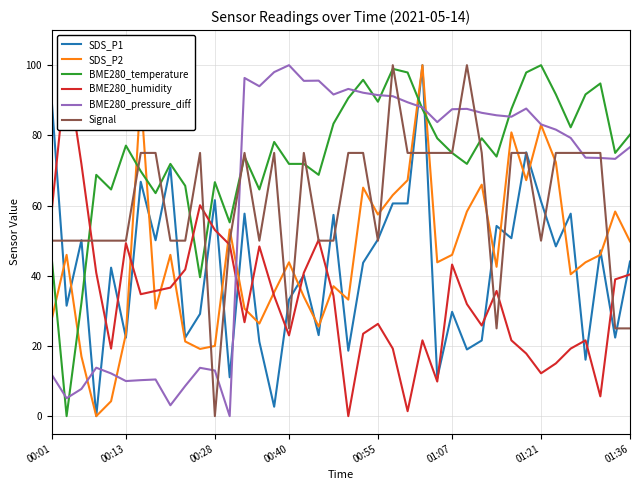

True or false: BME280_temperature has a value of 56.0 at 01:36.

False